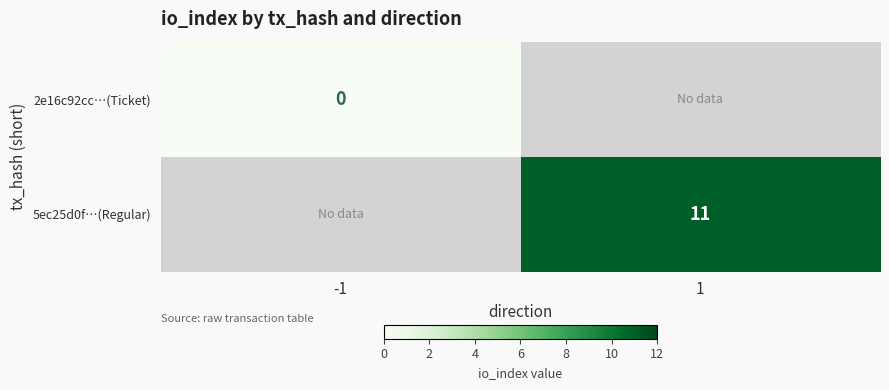

The value of 5ec25d0f…(Regular) at 1 is 11. True or false?

True